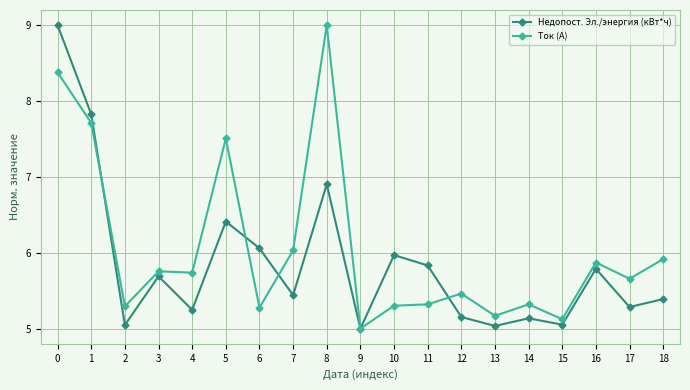

How many lines are shown in the chart?

2